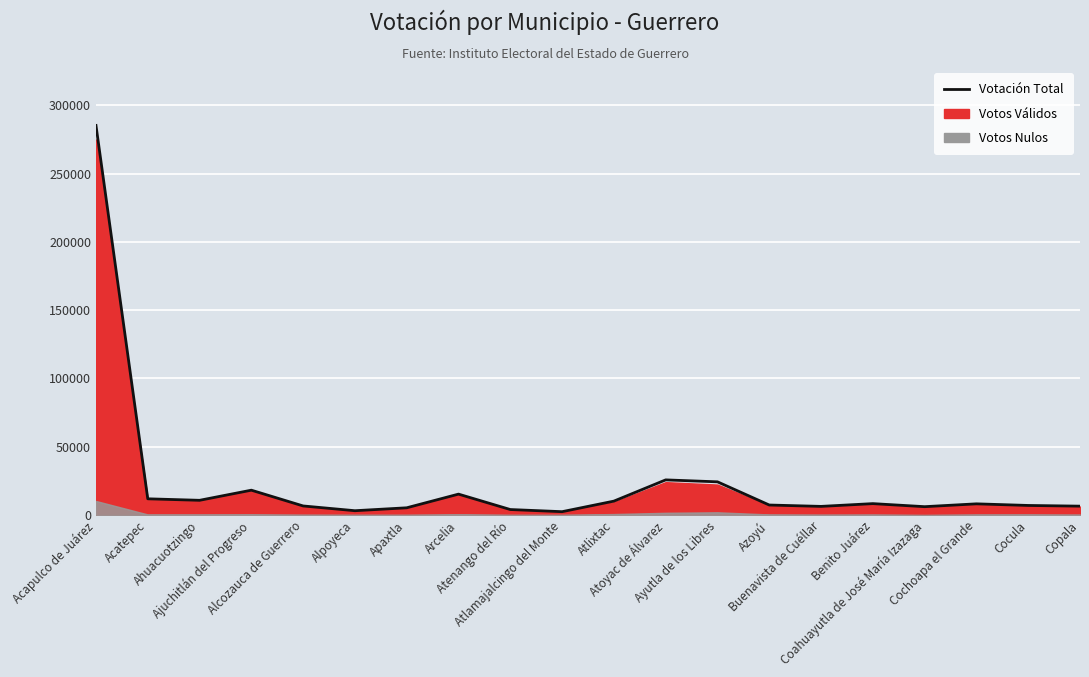

What is the label of the 6th point from the right?

Buenavista de Cuéllar